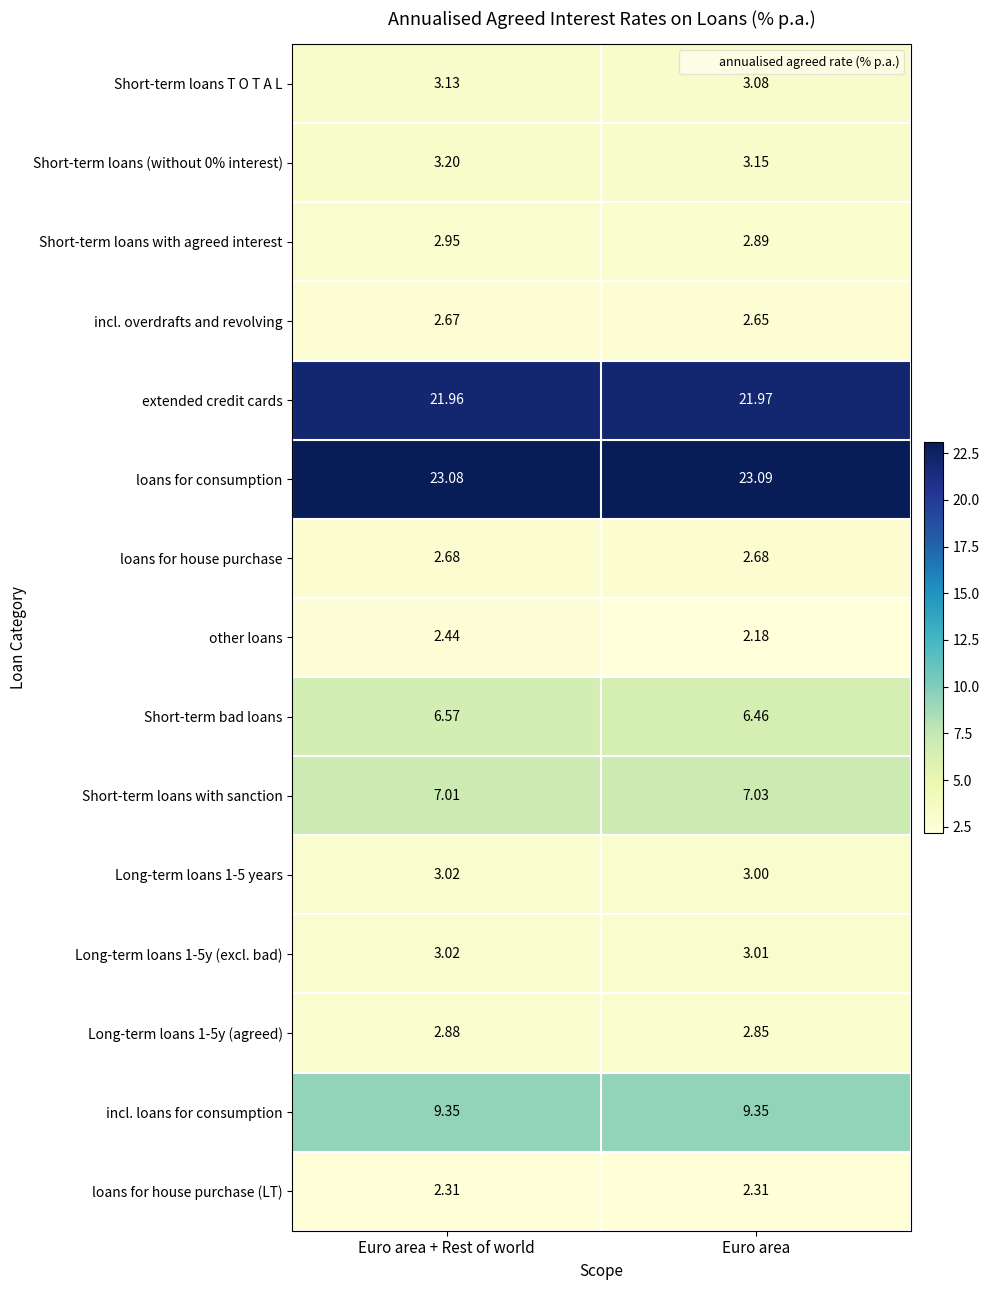

At which category is the sum across all series the highest?

Euro area + Rest of world